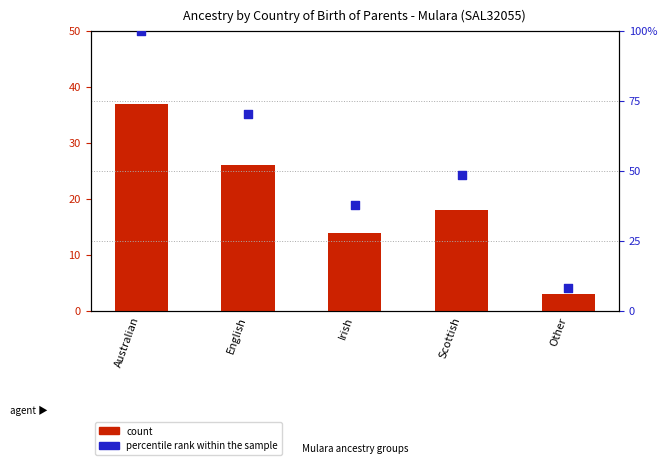

Which series has the largest total across all categories?

percentile rank within the sample